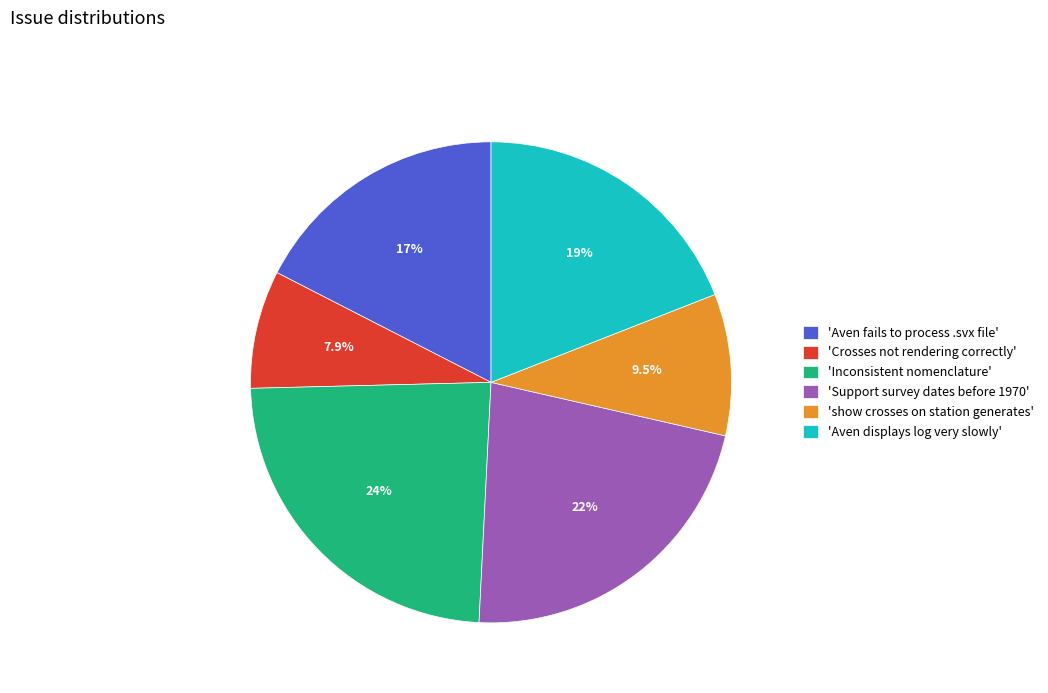

Do 'Crosses not rendering correctly' and 'Aven displays log very slowly' together represent more than half of the pie?

No